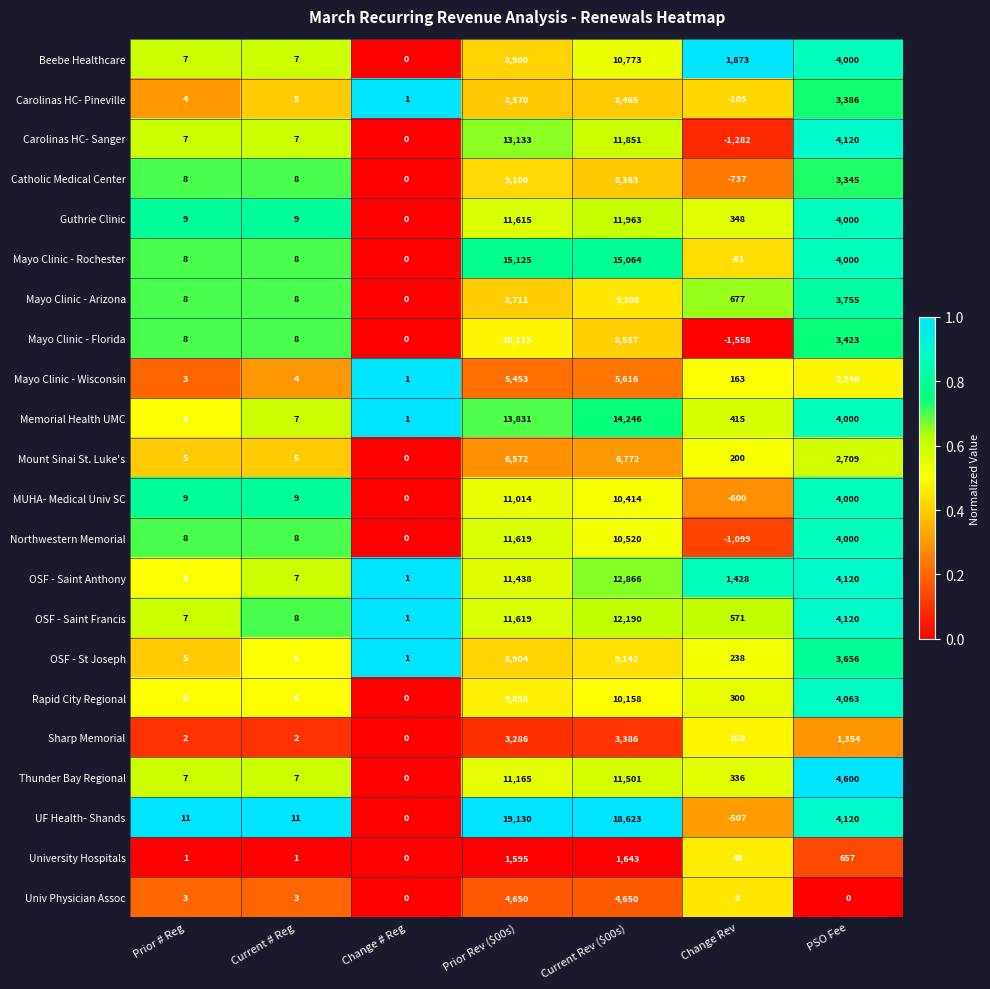

The Carolinas HC- Sanger series shows 11851 at Current Rev ($00s). True or false?

True